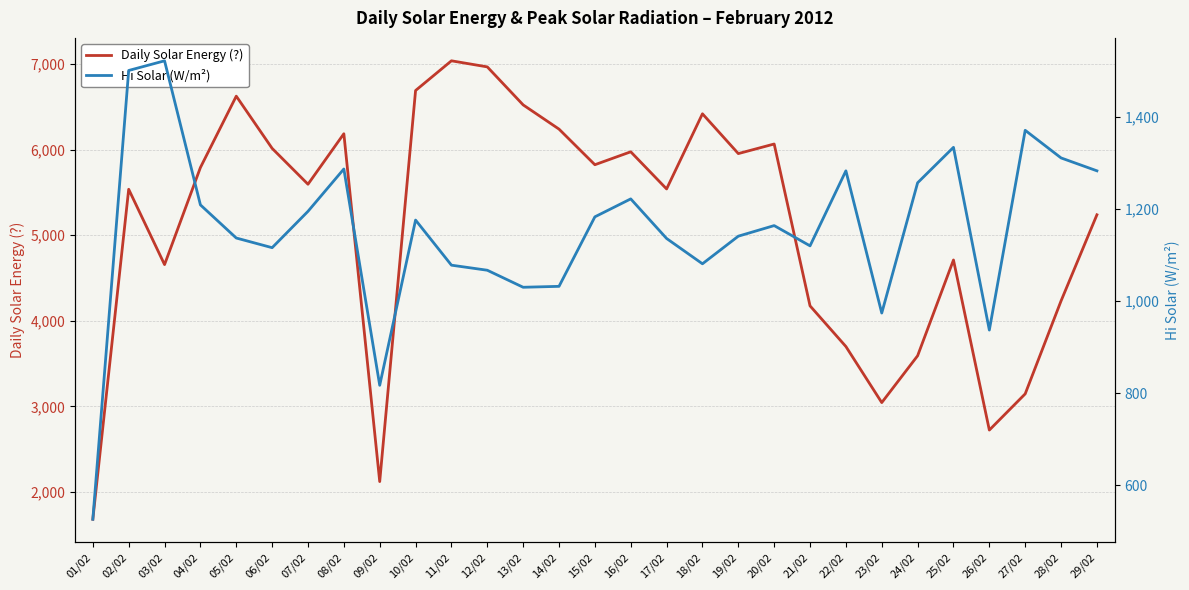

Reading right to left, list all the values displayed in this chart.

Daily Solar Energy (?): 5238	4232	3146	2723	4710	3591	3044	3699	4174	6065	5953	6418	5540	5974	5823	6239	6522	6966	7037	6690	2121	6185	5595	6014	6624	5790	4656	5536	1681
Hi Solar (W/m²): 1283	1311	1371	937	1334	1257	974	1283	1120	1164	1141	1081	1136	1222	1183	1032	1030	1067	1078	1176	817	1287	1195	1116	1137	1209	1522	1501	526